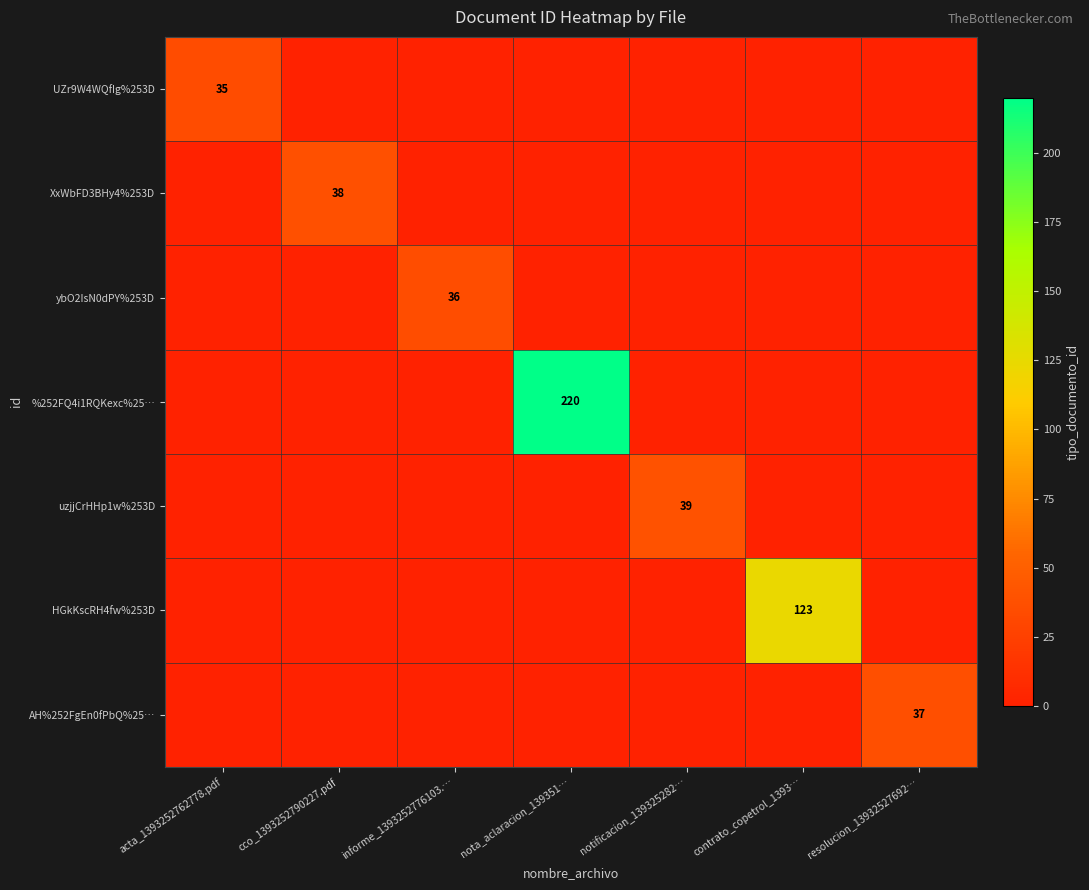

How many positive values does the HGkKscRH4fw%253D series have?

1